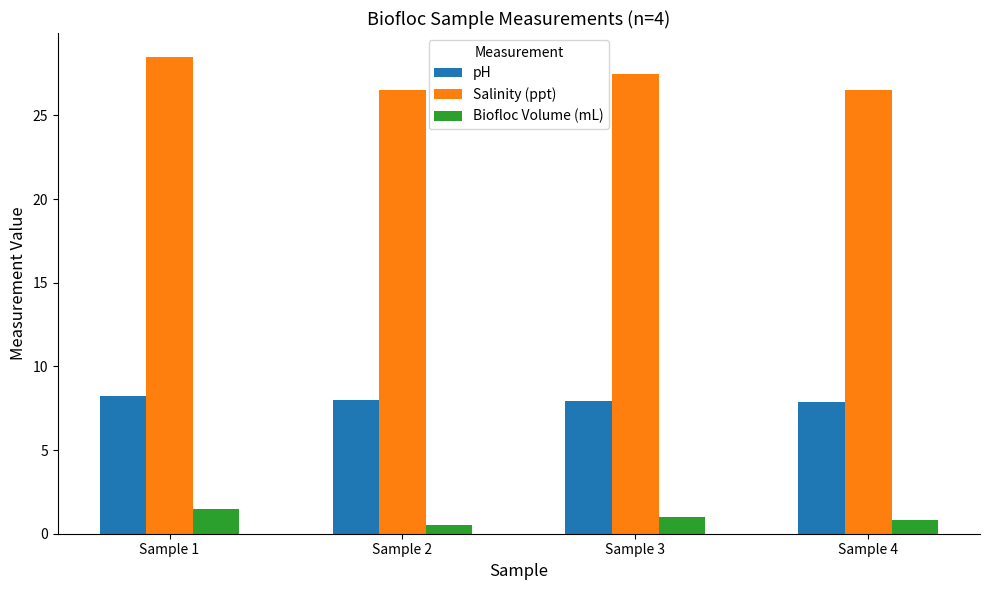

What is the average value of the pH series?

8.0